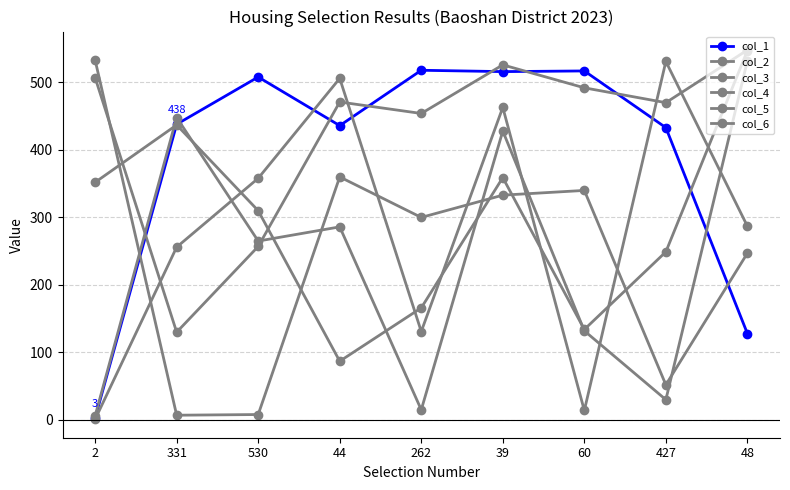

What is the label of the 9th point from the right?

2